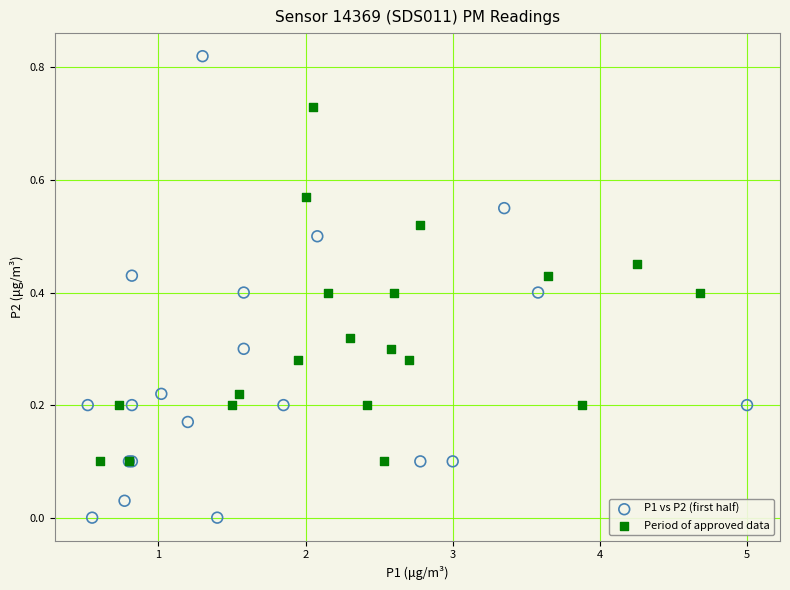

Which series has the widest spread of Y values?

P1 vs P2 (first half)